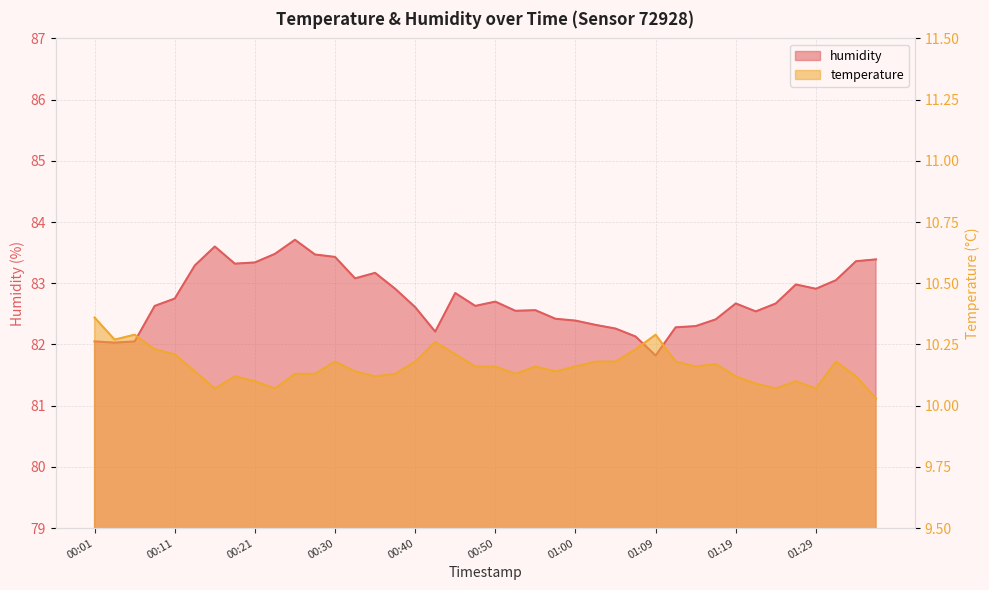

True or false: temperature and humidity intersect in this chart.

False